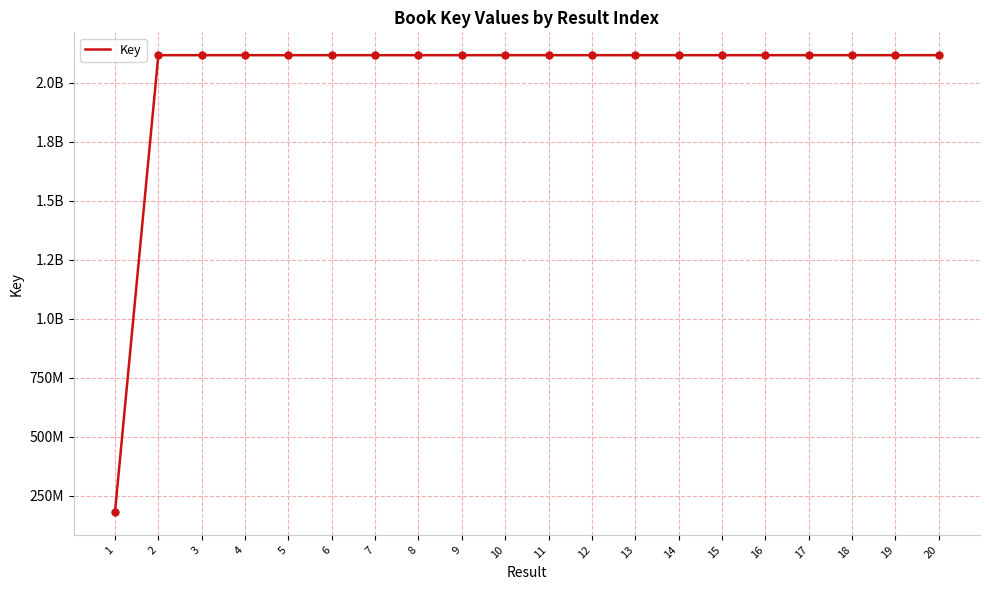

What is the change in value from 1 to 2?

+1937363348